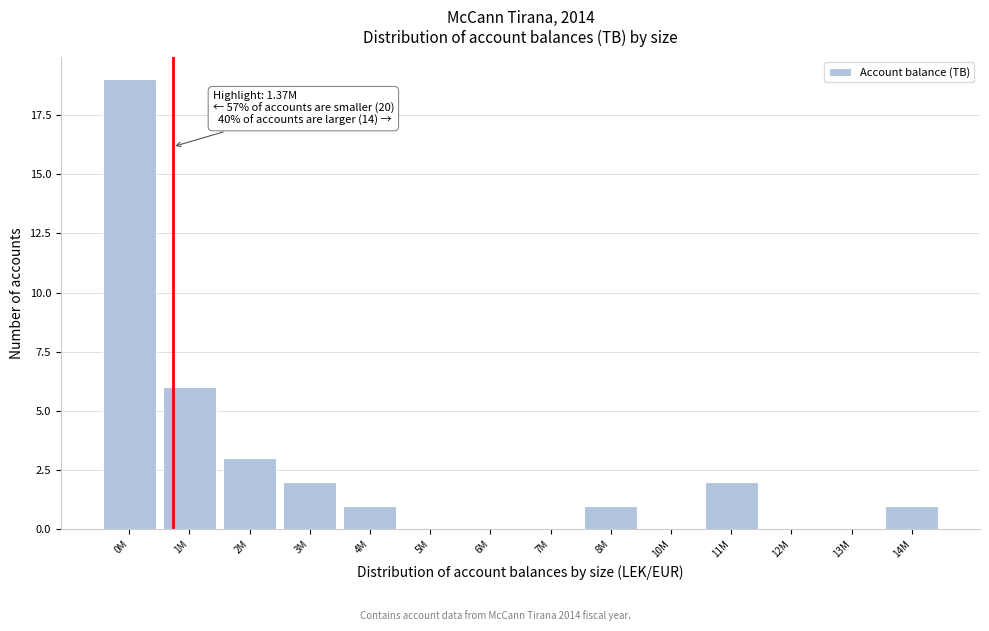

Reading left to right, what are all the values shown in this chart?

0M=19	1M=6	2M=3	3M=2	4M=1	5M=0	6M=0	7M=0	8M=1	10M=0	11M=2	12M=0	13M=0	14M=1